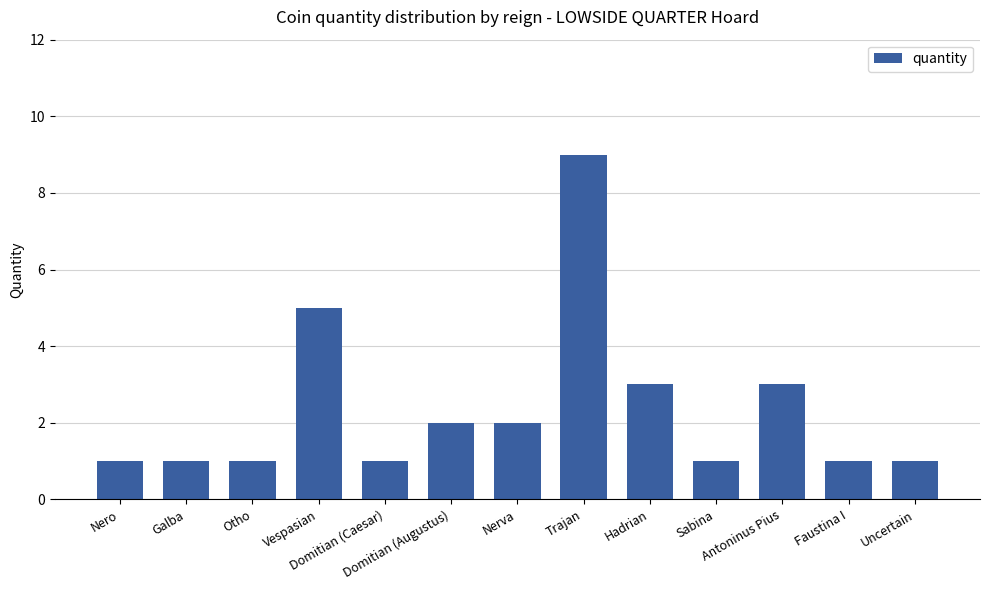

Which has a higher value, Vespasian or Domitian (Augustus)?

Vespasian